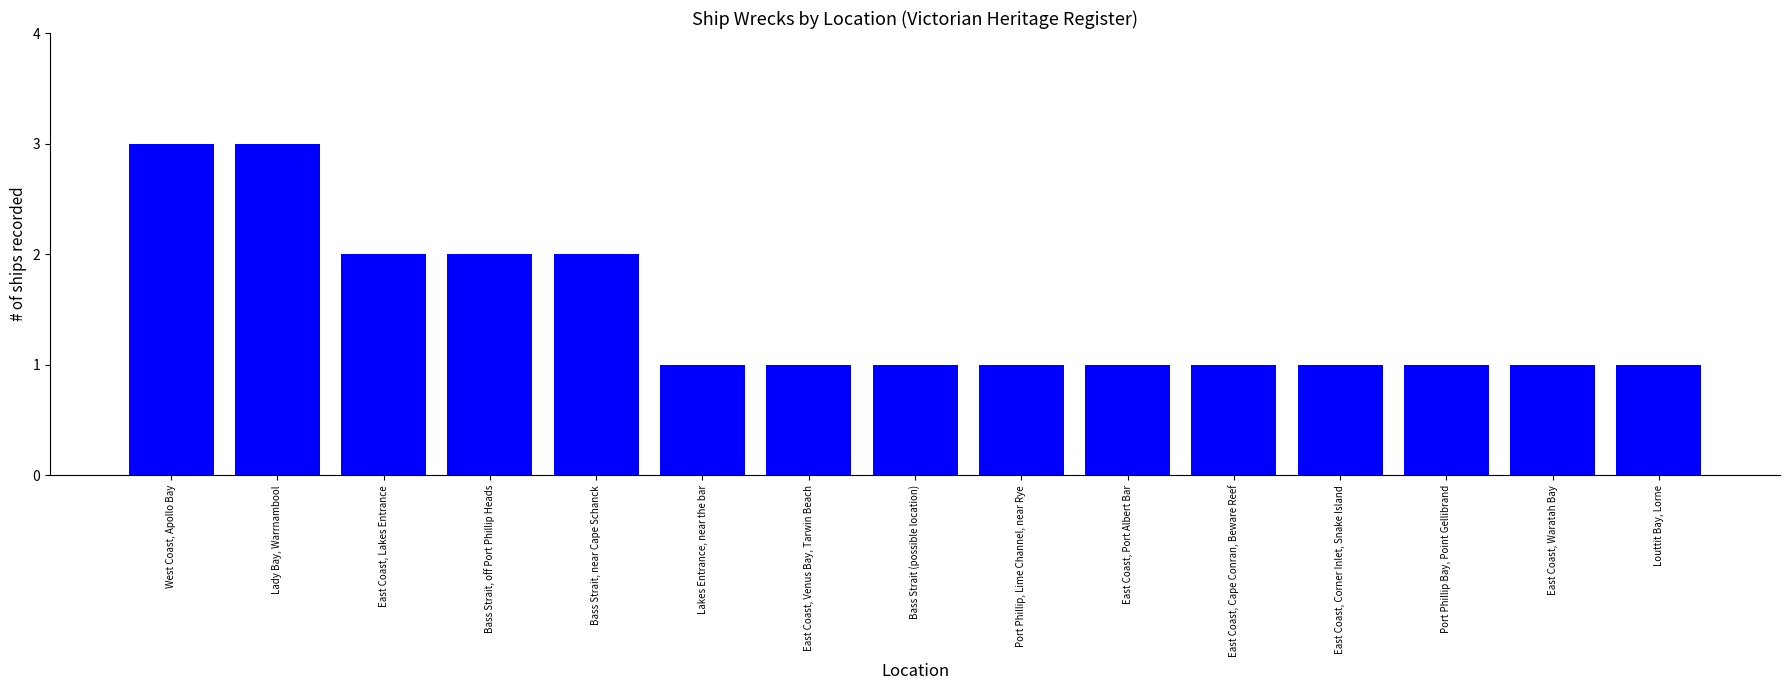

What is the average value?

1